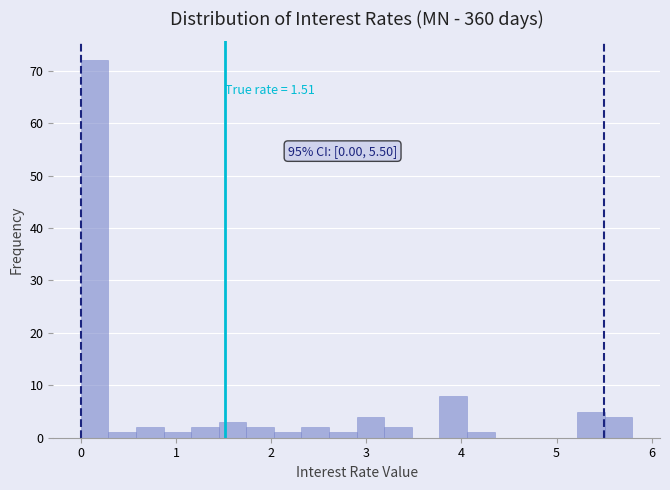

Around what value on the x-axis is the tallest bar? Give the approximate position of its centre, as read against the axis.

0.1